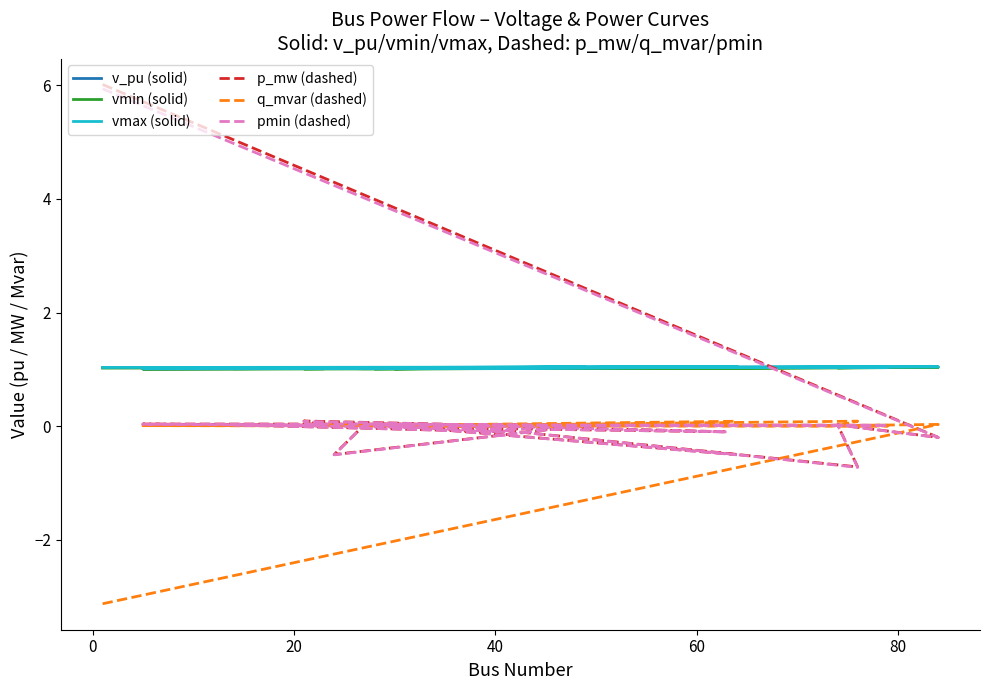

In vmin (solid), how many points are lower than both neighbors (excluding endpoints)?

7